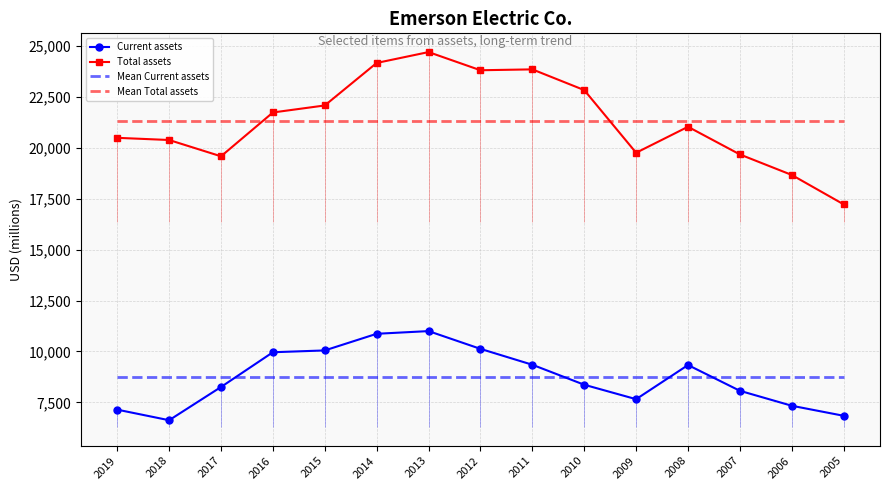

At which label is Current assets closest to 8809?

2010